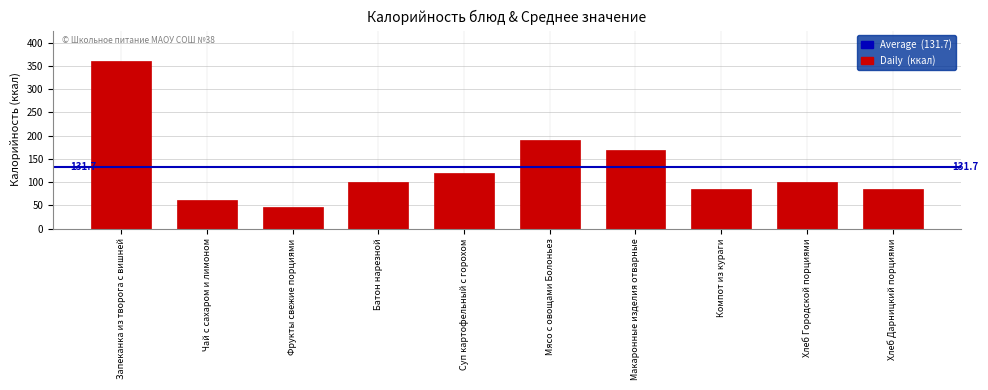

What is the label of the 8th bar from the left?

Компот из кураги